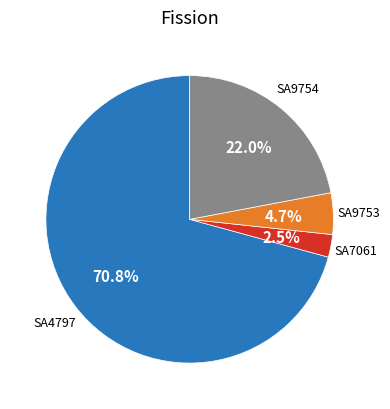

How many segments does this pie chart have?

4